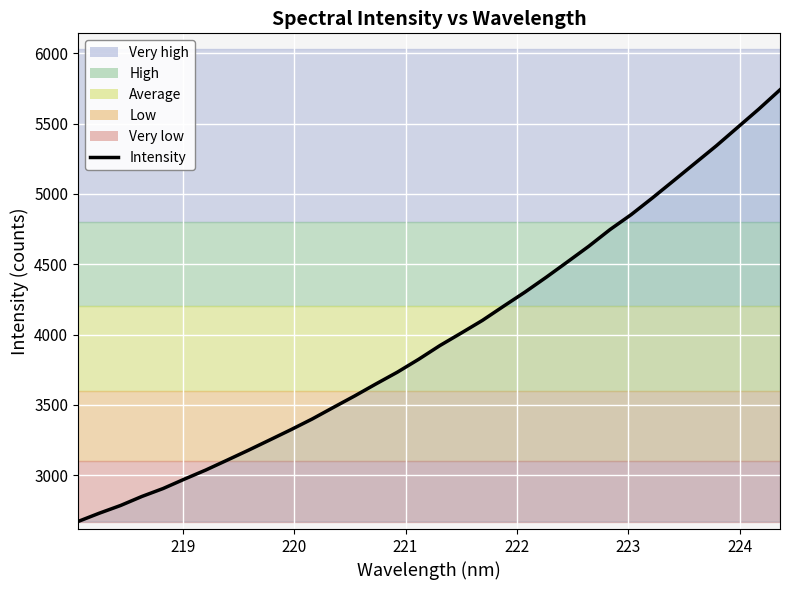

What is the smallest value displayed?

2669.7